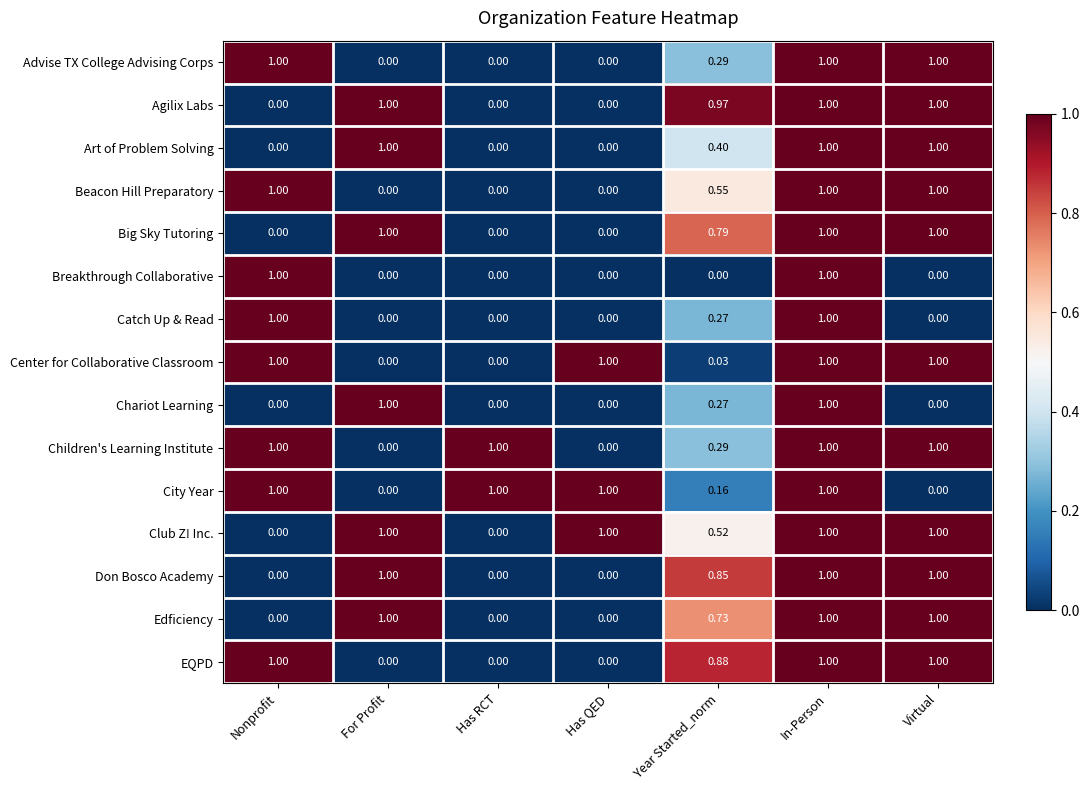

Is the value of Agilix Labs at Has RCT greater than the value of Big Sky Tutoring at Year Started_norm?

No